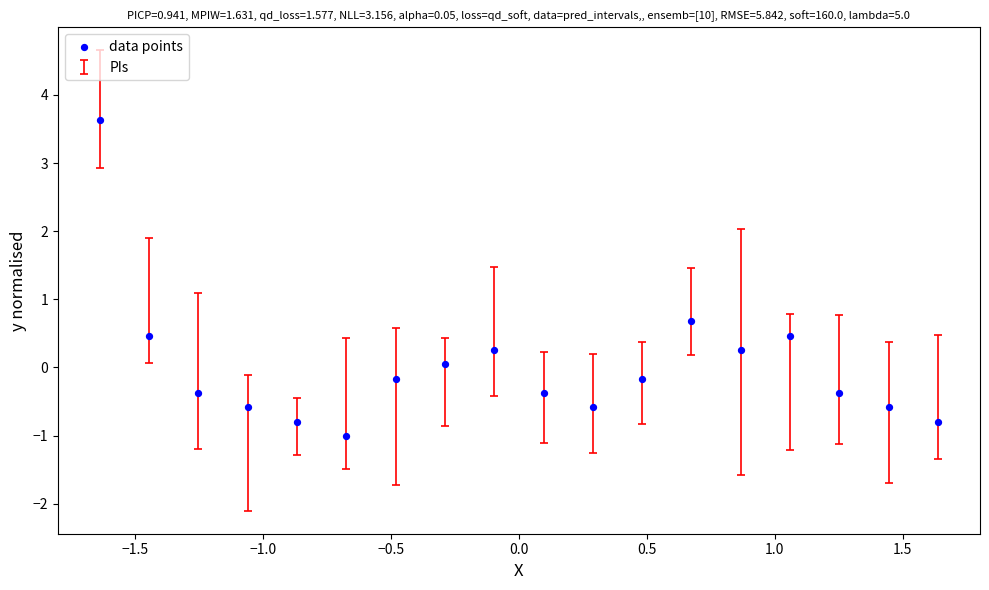

What is the range of Y values (max minus min)?

4.6